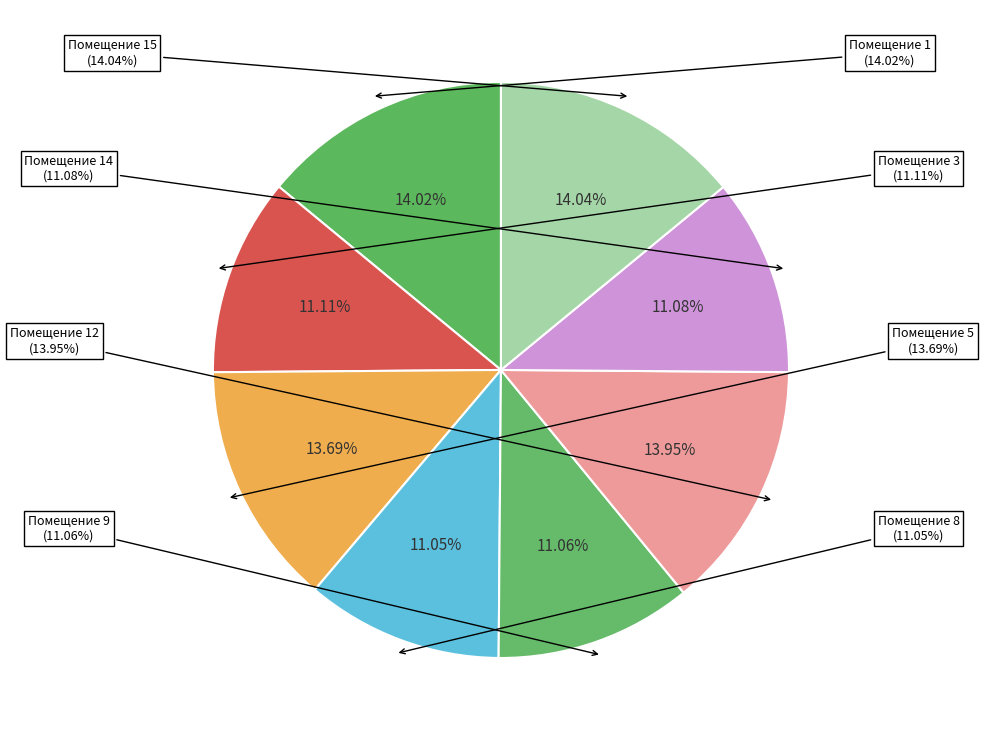

Which slice is the smallest?

8